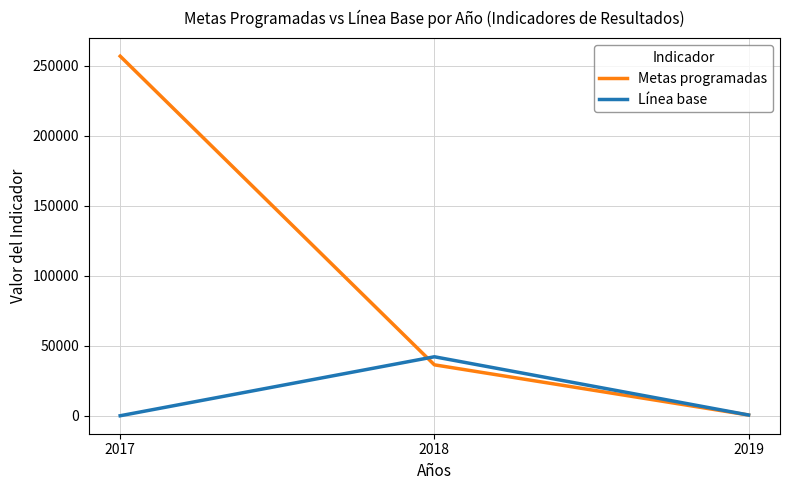

What is the spread (max minus min) of values at 2018?

5759.0